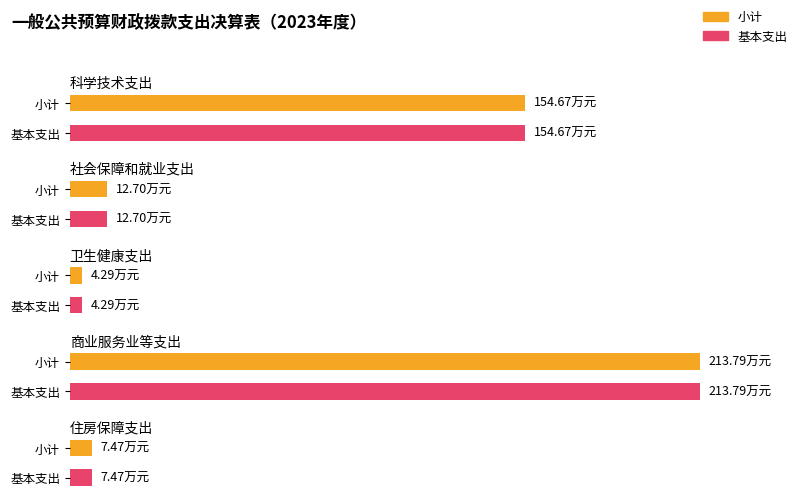

What is the highest value of the 基本支出 series?

213.8